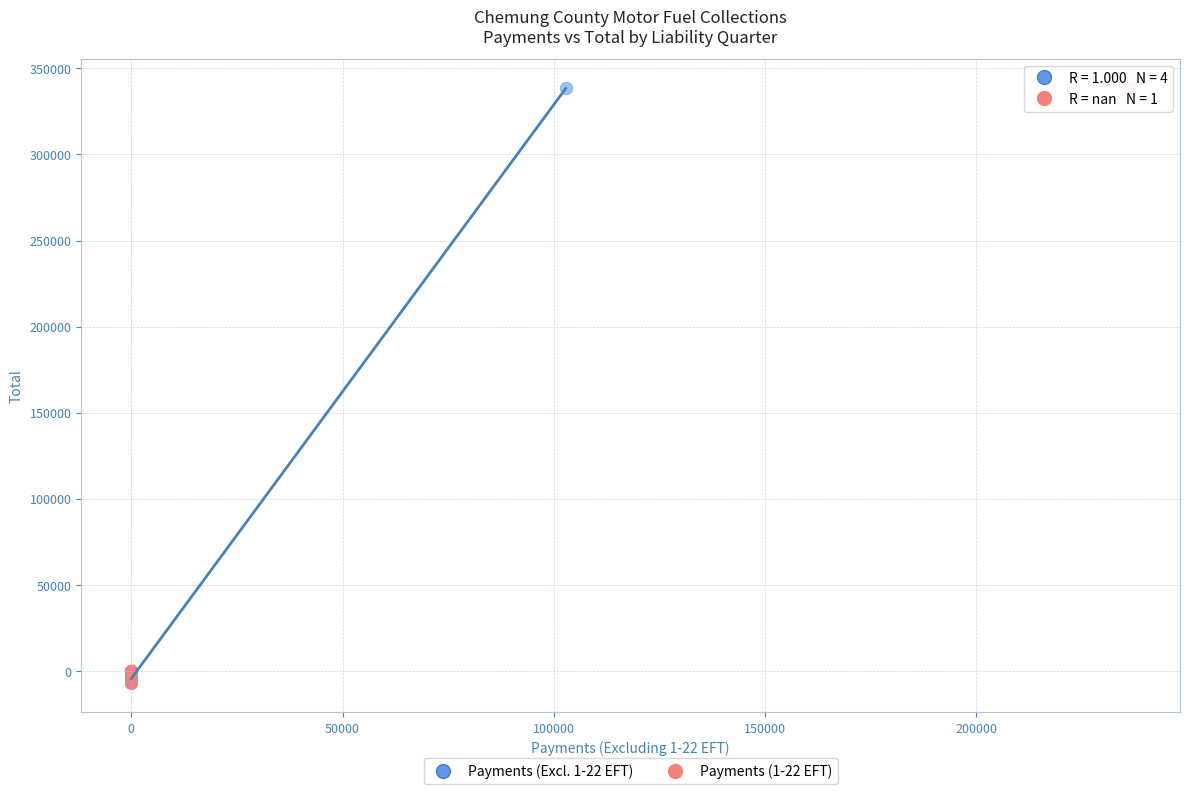

What are all the series names shown in the legend?

Payments (Excl. 1-22 EFT), Payments (1-22 EFT)